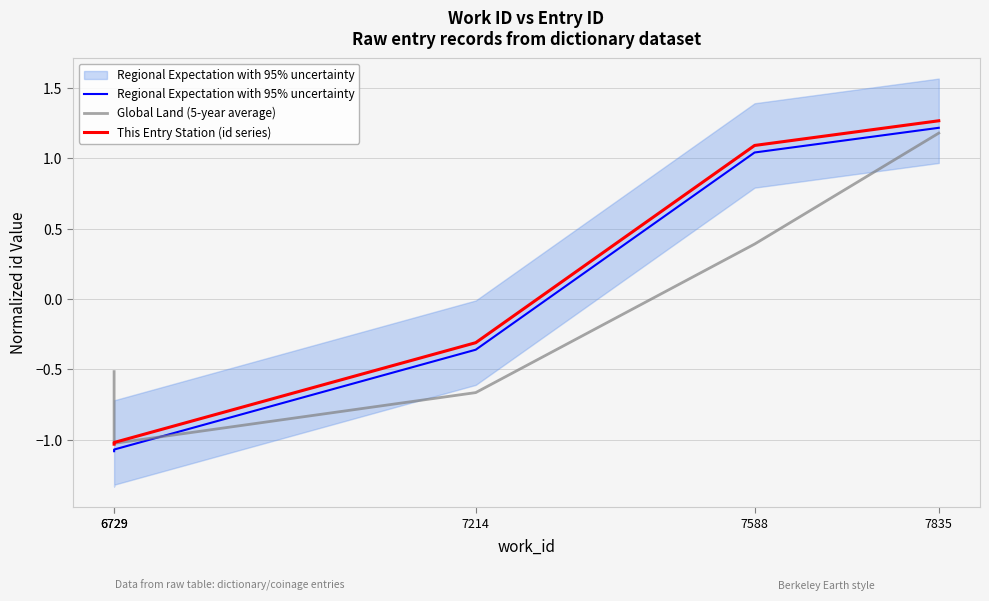

Where is Regional Expectation with 95% uncertainty nearest to the value 0?

7214